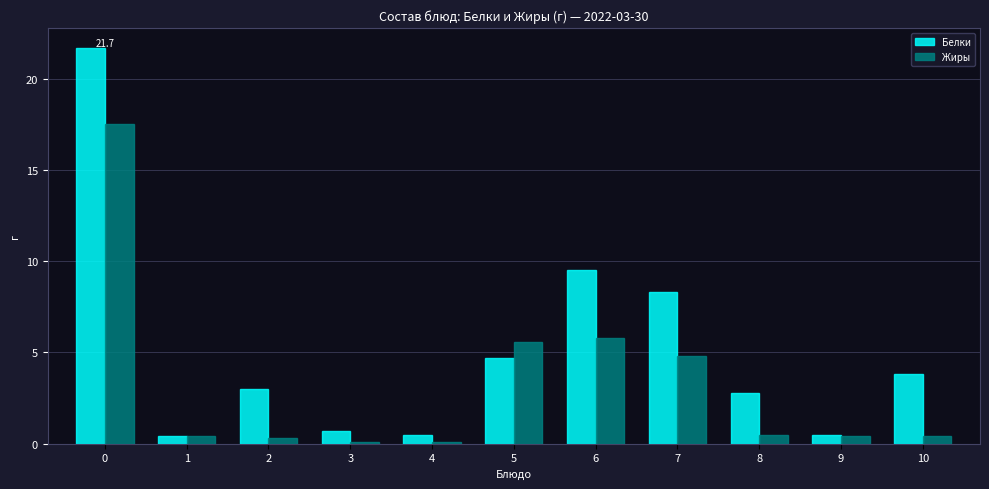

Which series has the widest spread of values?

Белки